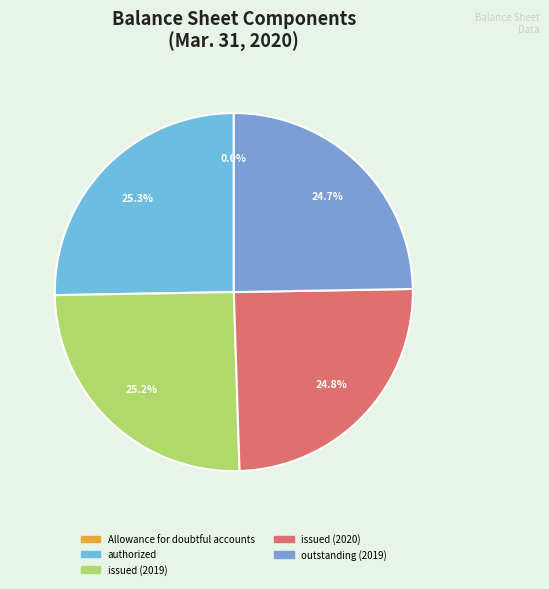

To the nearest percent, what is the average slice percentage?

20%